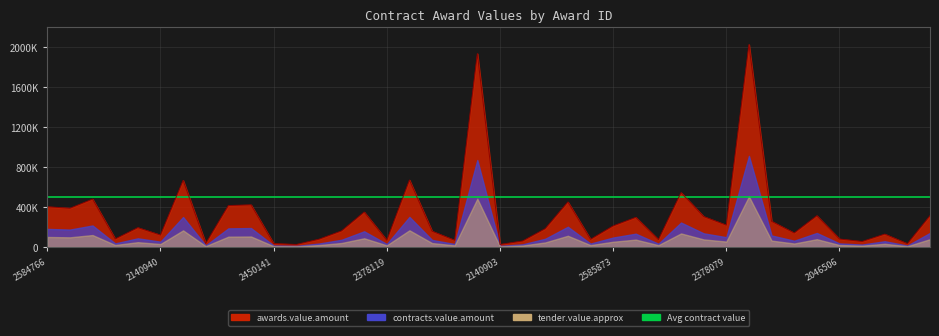

How many lines are shown in the chart?

1